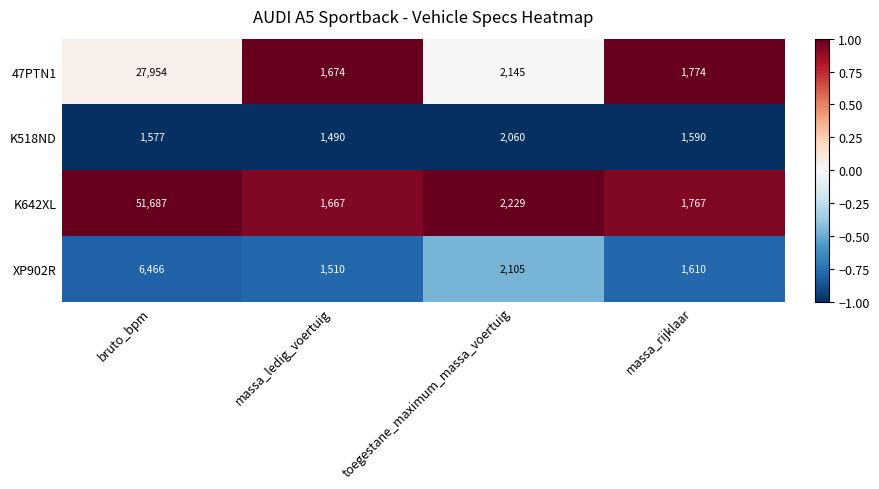

Which series has the largest total across all categories?

K642XL